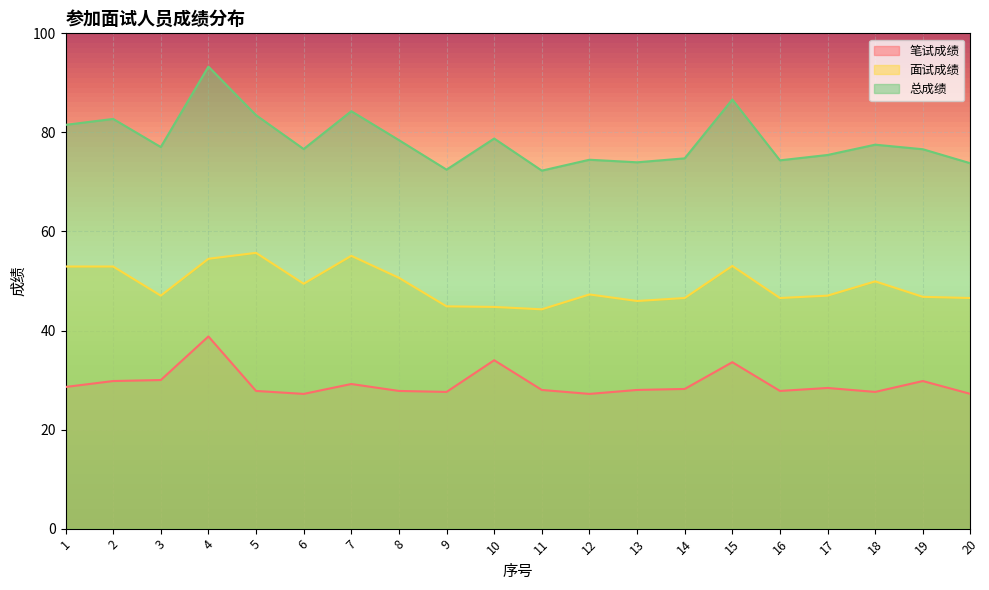

True or false: 笔试成绩 and 面试成绩 cross at least once.

False